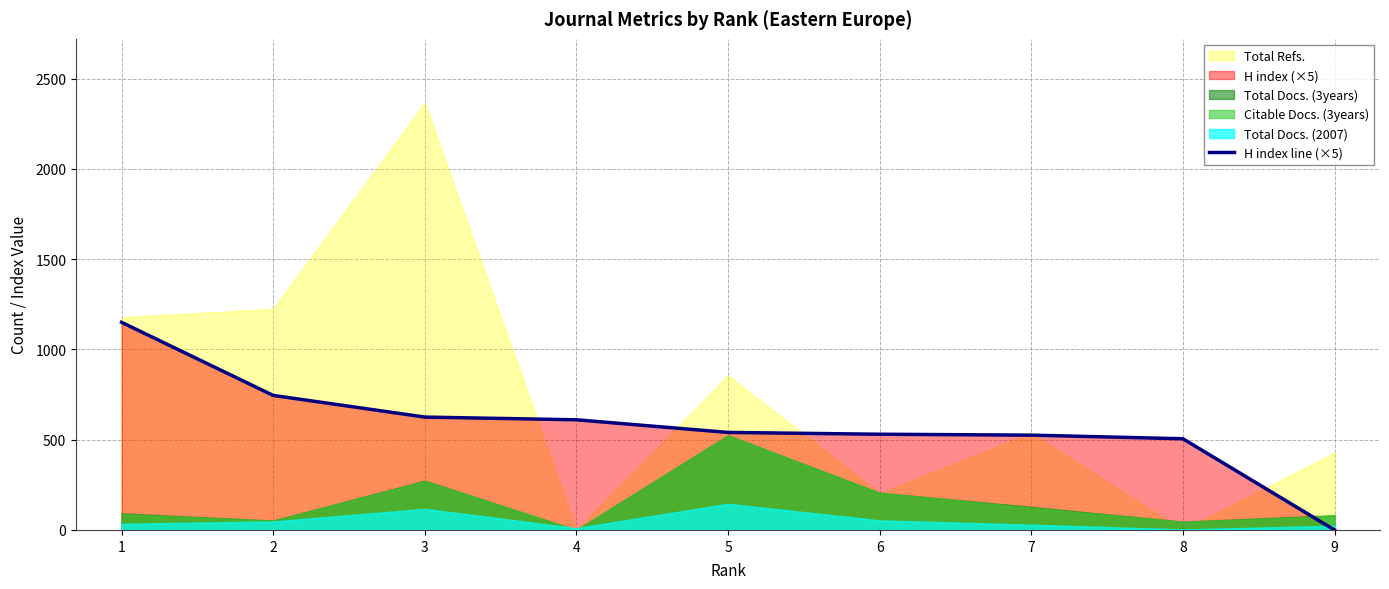

Reading left to right, transcribe all the data shown in this chart.

1=1150	2=745	3=625	4=610	5=540	6=530	7=525	8=505	9=0